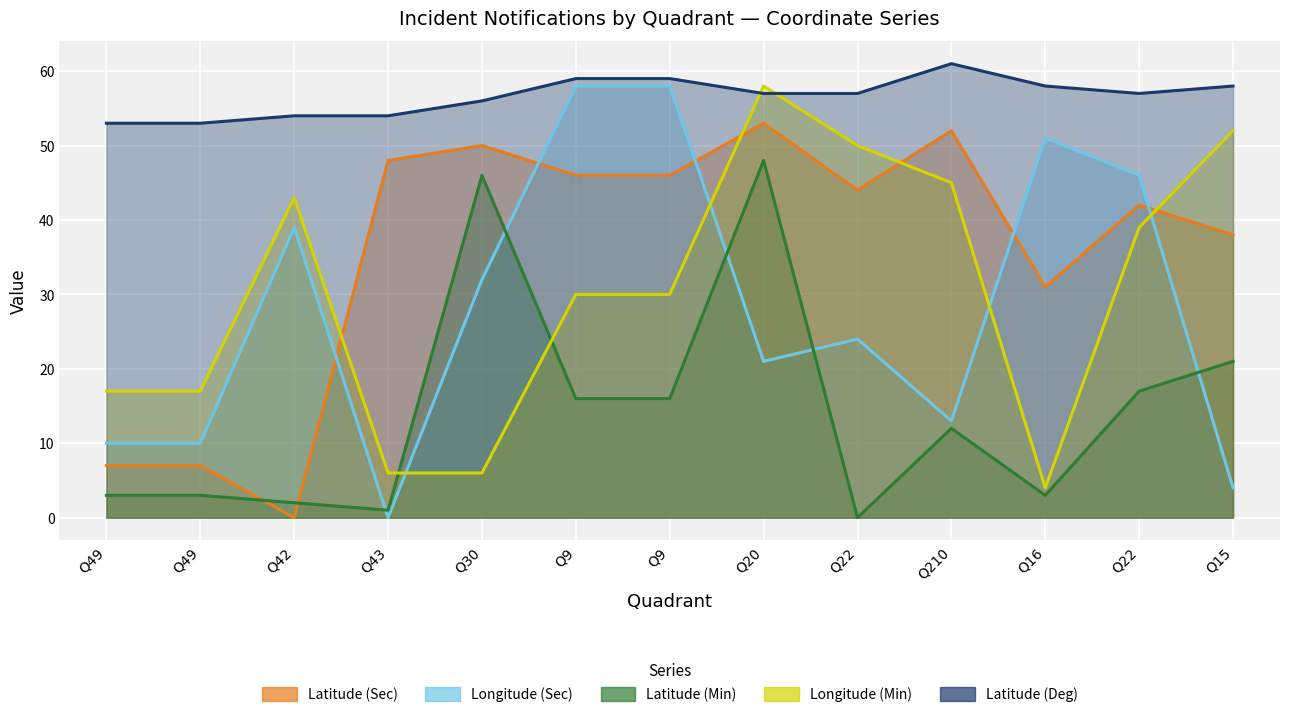

What is the value of the Latitude (Sec) point at the 7th from the left?

46